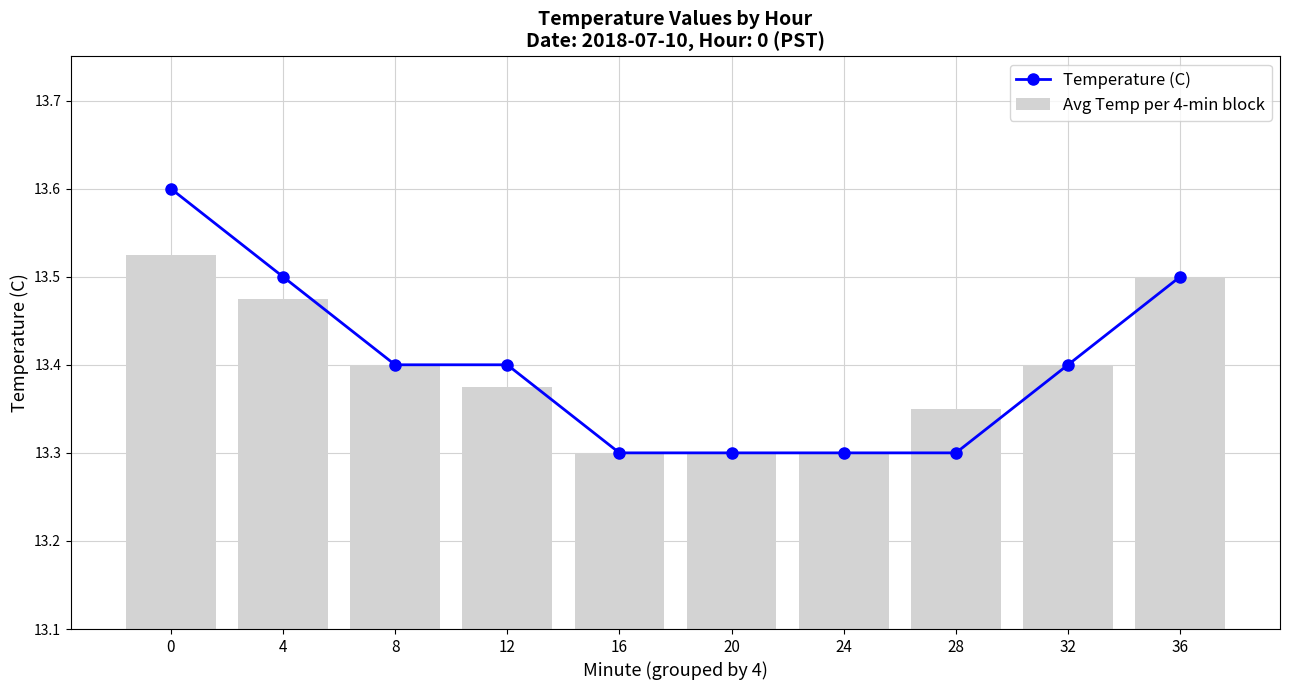

Count the Temperature (C) values in the range 13 to 14.

10